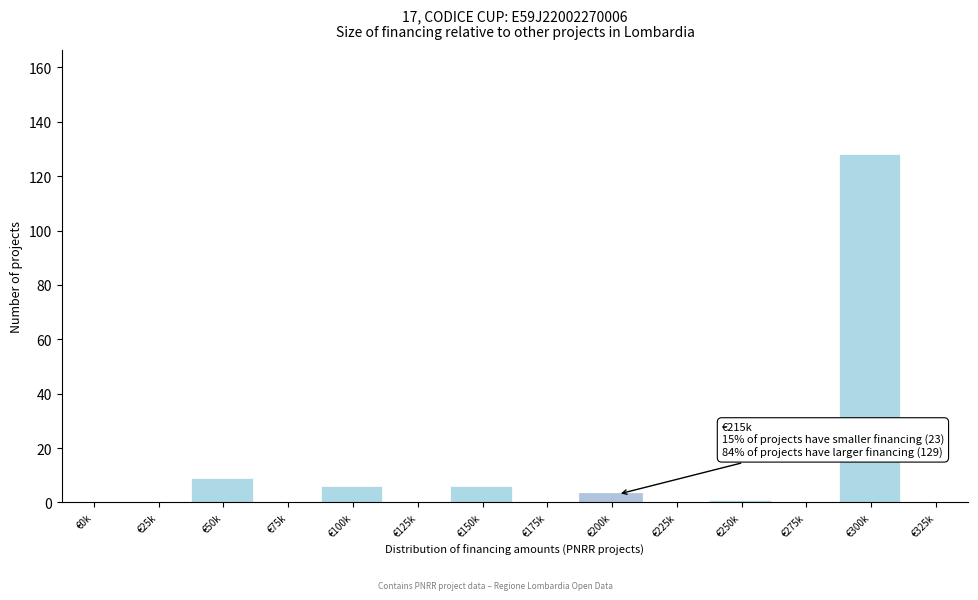

Reading right to left, list all the values displayed in this chart.

€325k=0	€300k=128	€275k=0	€250k=1	€225k=0	€200k=3	€175k=0	€150k=6	€125k=0	€100k=6	€75k=0	€50k=9	€25k=0	€0k=0